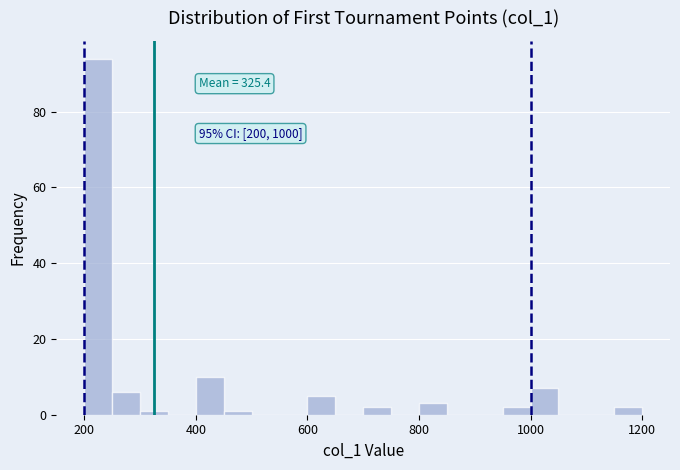

Around what value on the x-axis is the tallest bar? Give the approximate position of its centre, as read against the axis.

220